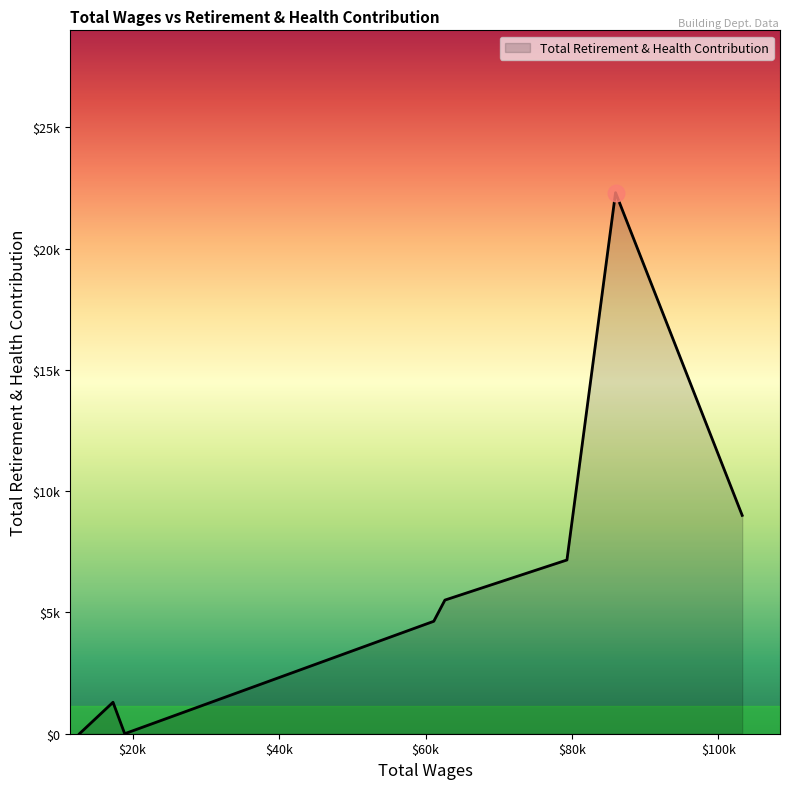

Does the chart display data point markers on the line(s)?

No